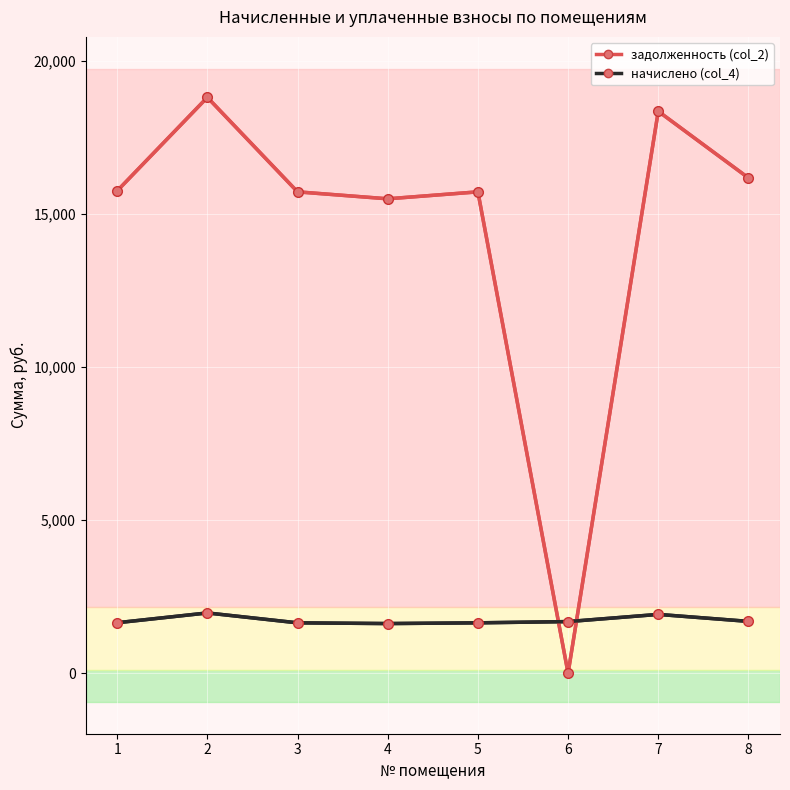

At how many categories does at least one series exceed 11525?

7